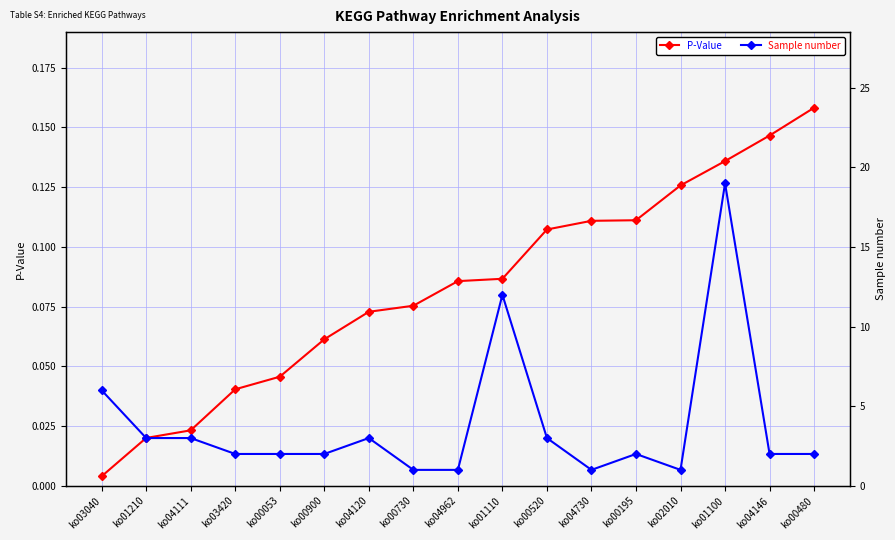

At which category does the chart reach its peak across all series?

ko01100